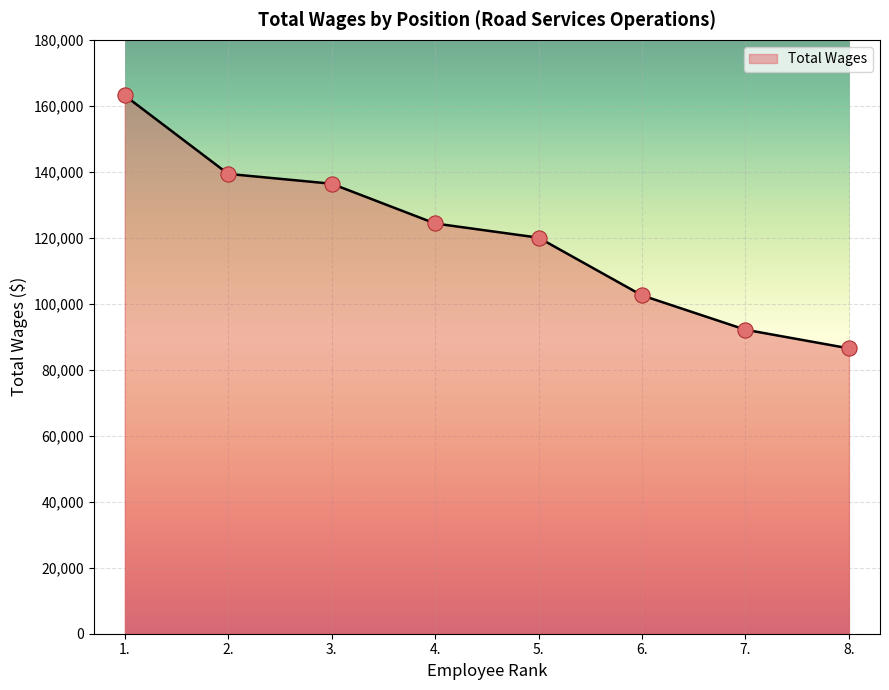

What is the ratio of the value at 4. to the value at 5.?

1.0